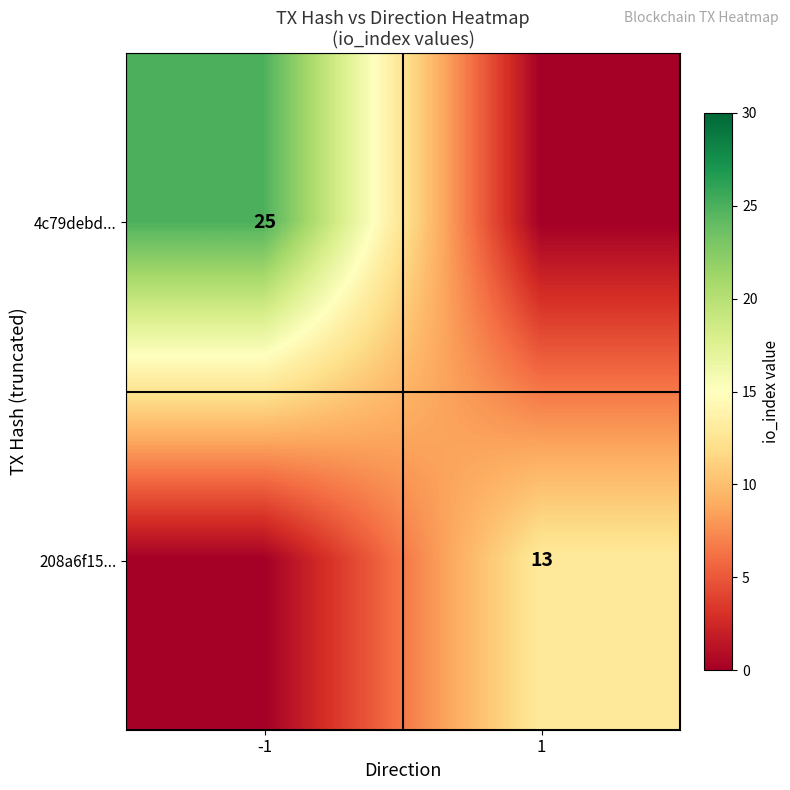

List the series in order of their overall mean, highest first.

4c79debd..., 208a6f15...